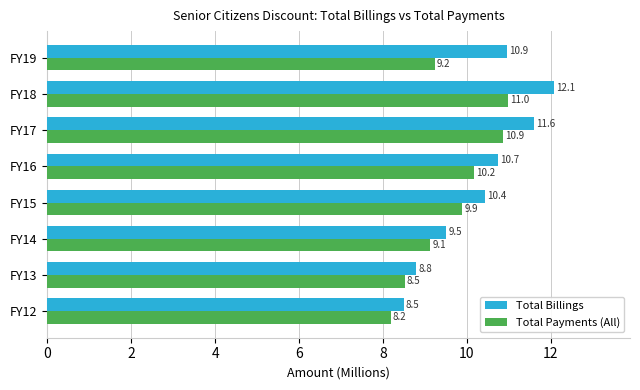

True or false: Total Payments (All) has a value of 5.0 at FY17.

False